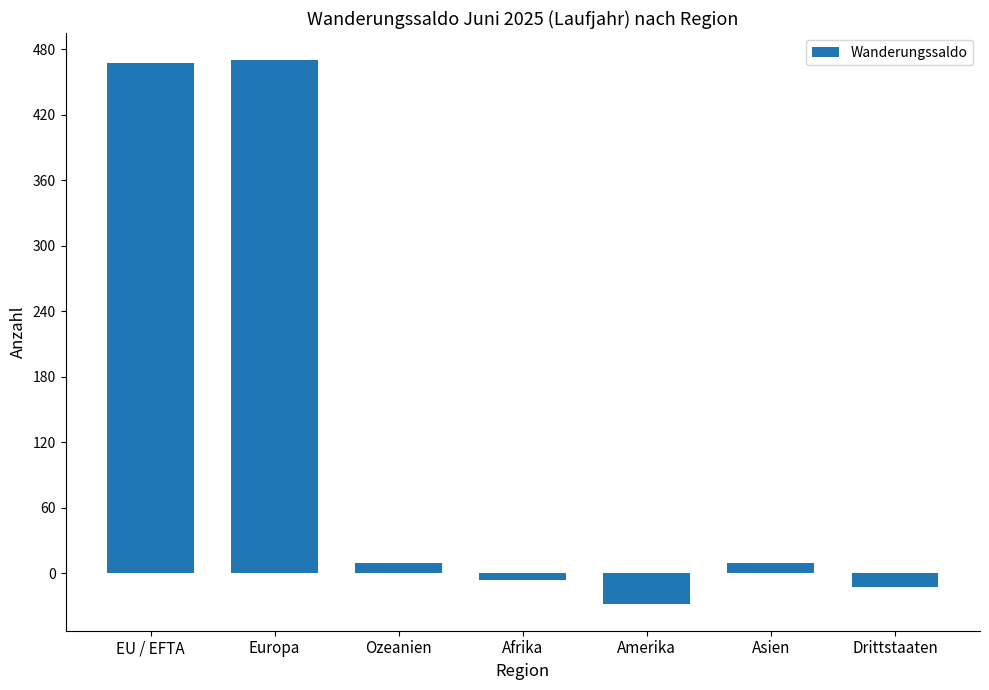

What is the maximum value shown in the chart?

470